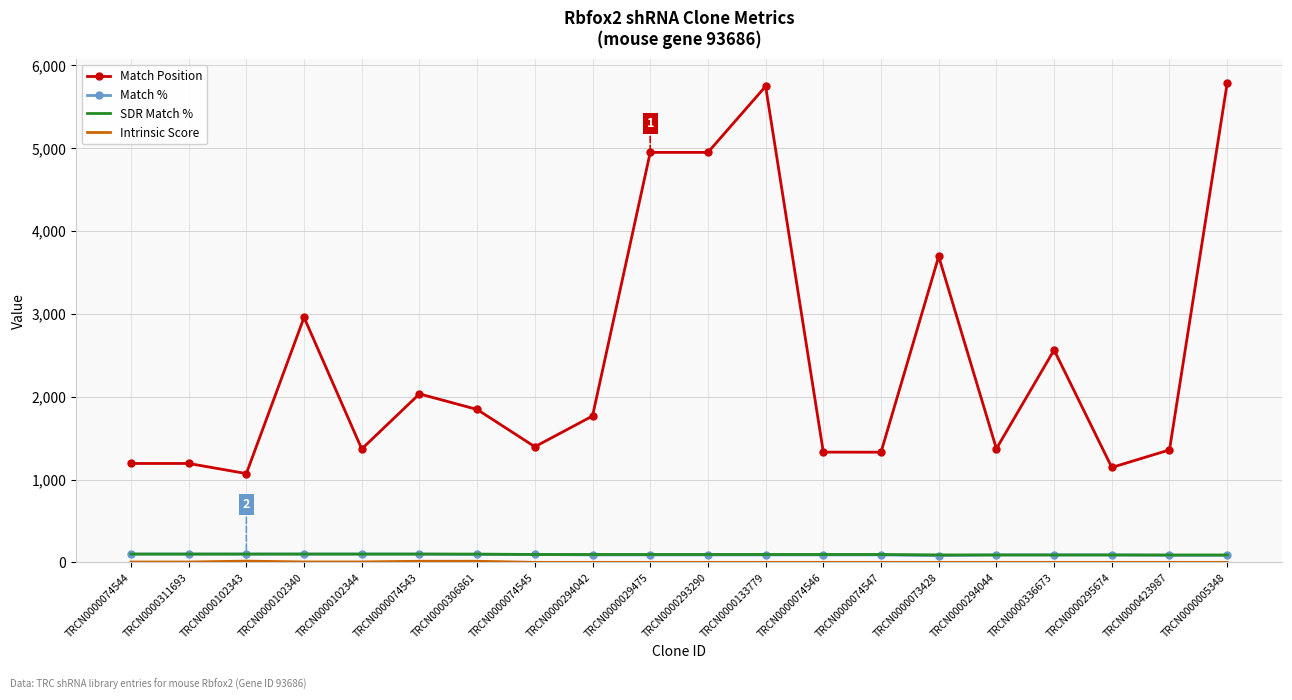

The value of Match Position at TRCN0000074546 is 1331.0. True or false?

True